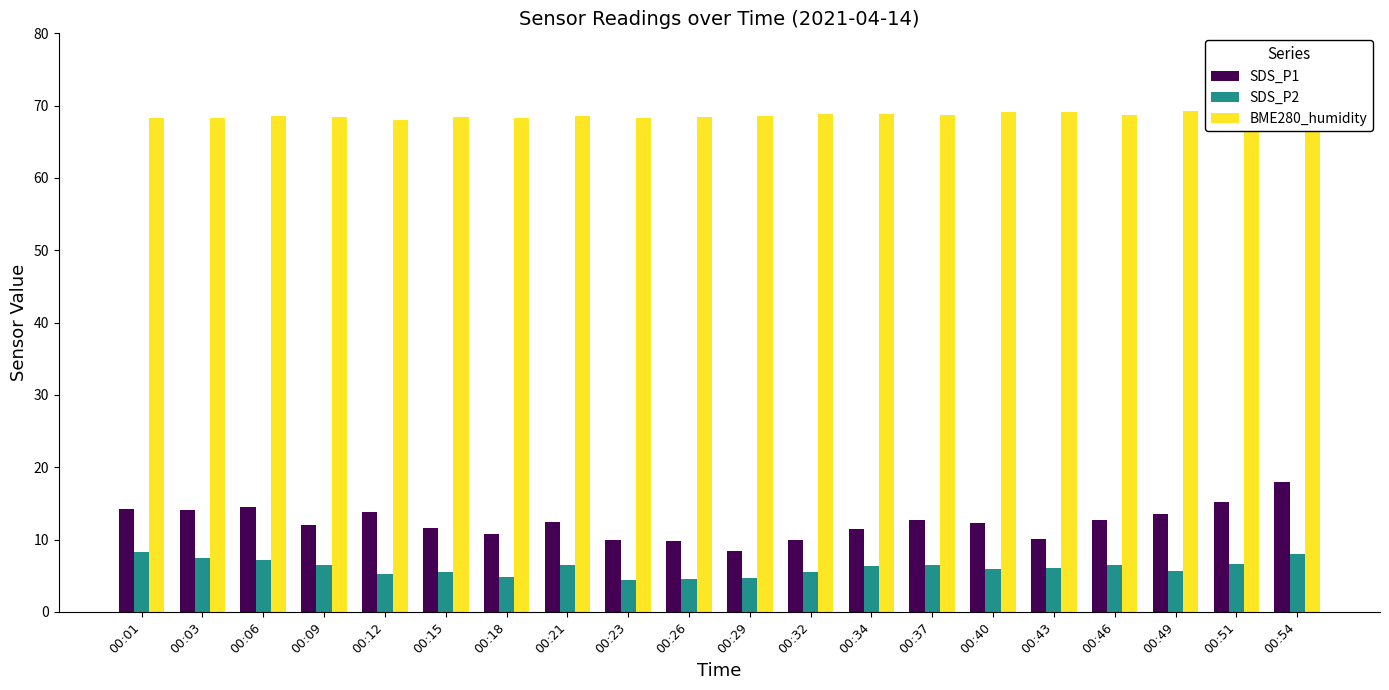

At how many categories does at least one series exceed 60?

20